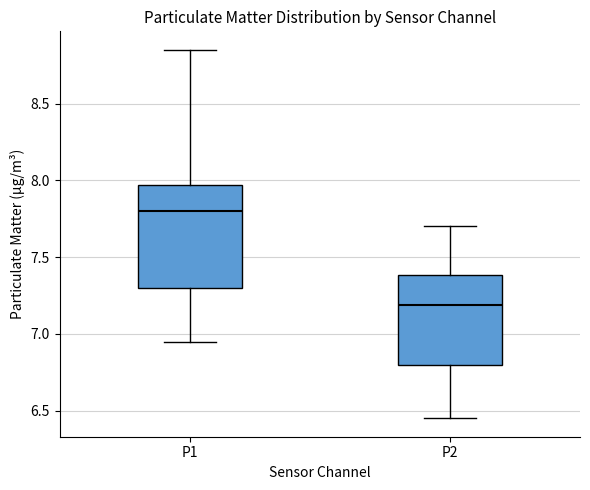

Reading left to right, read every box against the y-axis: the position of its median line, the range the box covers, and the ends of its whiskers. The values are not printed on the chart, so give them approximately, as read against the axis.

P1: median 7.80, box 7.30 to 7.95, whiskers 6.95 to 8.85
P2: median 7.20, box 6.80 to 7.40, whiskers 6.45 to 7.70